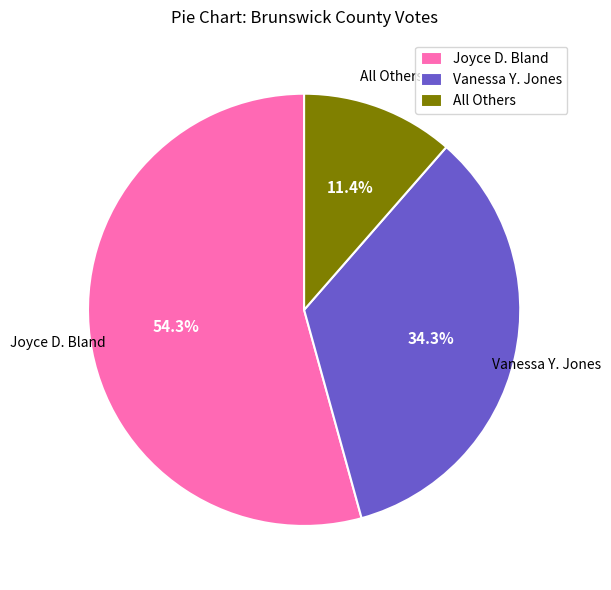

Is it true that All Others is 11% of the pie?

True